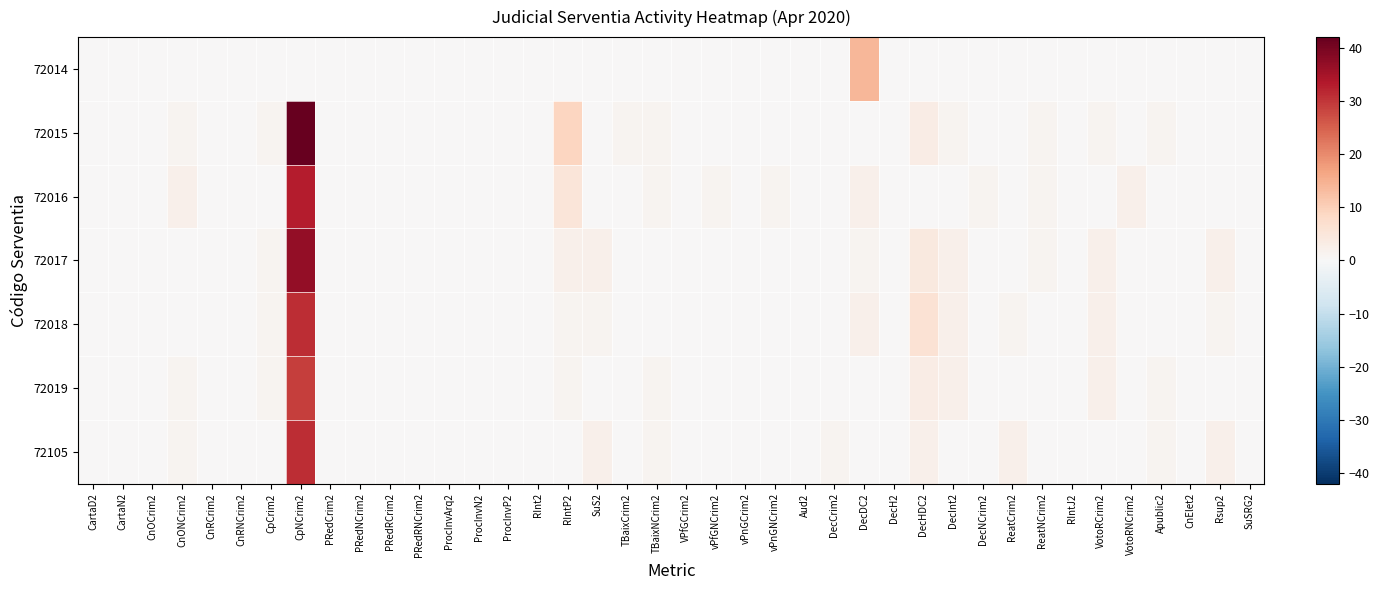

Reading right to left, extract all data points from this chart.

72014: SuSRG2=0	Rsup2=0	CnElet2=0	Apublic2=0	VotoRNCrim2=0	VotoRCrim2=0	RIntJ2=0	ReatNCrim2=0	ReatCrim2=0	DecNCrim2=0	DecInt2=0	DecHDC2=0	DecH2=0	DecDC2=14	DecCrim2=0	Aud2=0	vPnGNCrim2=0	vPnGCrim2=0	vPfGNCrim2=0	VPfGCrim2=0	TBaixNCrim2=0	TBaixCrim2=0	SuS2=0	RIntP2=0	RInt2=0	ProcInvP2=0	ProcInvN2=0	ProcInvArq2=0	PRedRNCrim2=0	PRedRCrim2=0	PRedNCrim2=0	PRedCrim2=0	CpNCrim2=0	CpCrim2=0	CnRNCrim2=0	CnRCrim2=0	CnONCrim2=0	CnOCrim2=0	CartaN2=0	CartaD2=0
72015: SuSRG2=0	Rsup2=0	CnElet2=0	Apublic2=1	VotoRNCrim2=0	VotoRCrim2=1	RIntJ2=0	ReatNCrim2=1	ReatCrim2=0	DecNCrim2=0	DecInt2=1	DecHDC2=3	DecH2=0	DecDC2=0	DecCrim2=0	Aud2=0	vPnGNCrim2=0	vPnGCrim2=0	vPfGNCrim2=0	VPfGCrim2=0	TBaixNCrim2=1	TBaixCrim2=1	SuS2=0	RIntP2=9	RInt2=0	ProcInvP2=0	ProcInvN2=0	ProcInvArq2=0	PRedRNCrim2=0	PRedRCrim2=0	PRedNCrim2=0	PRedCrim2=0	CpNCrim2=42	CpCrim2=1	CnRNCrim2=0	CnRCrim2=0	CnONCrim2=1	CnOCrim2=0	CartaN2=0	CartaD2=0
72016: SuSRG2=0	Rsup2=0	CnElet2=0	Apublic2=0	VotoRNCrim2=2	VotoRCrim2=0	RIntJ2=0	ReatNCrim2=1	ReatCrim2=0	DecNCrim2=1	DecInt2=0	DecHDC2=0	DecH2=0	DecDC2=2	DecCrim2=0	Aud2=0	vPnGNCrim2=1	vPnGCrim2=0	vPfGNCrim2=1	VPfGCrim2=0	TBaixNCrim2=1	TBaixCrim2=0	SuS2=0	RIntP2=5	RInt2=0	ProcInvP2=0	ProcInvN2=0	ProcInvArq2=0	PRedRNCrim2=0	PRedRCrim2=0	PRedNCrim2=0	PRedCrim2=0	CpNCrim2=33	CpCrim2=0	CnRNCrim2=0	CnRCrim2=0	CnONCrim2=2	CnOCrim2=0	CartaN2=0	CartaD2=0
72017: SuSRG2=0	Rsup2=2	CnElet2=0	Apublic2=0	VotoRNCrim2=0	VotoRCrim2=2	RIntJ2=0	ReatNCrim2=1	ReatCrim2=0	DecNCrim2=0	DecInt2=2	DecHDC2=4	DecH2=0	DecDC2=1	DecCrim2=0	Aud2=0	vPnGNCrim2=0	vPnGCrim2=0	vPfGNCrim2=0	VPfGCrim2=0	TBaixNCrim2=0	TBaixCrim2=0	SuS2=2	RIntP2=2	RInt2=0	ProcInvP2=0	ProcInvN2=0	ProcInvArq2=0	PRedRNCrim2=0	PRedRCrim2=0	PRedNCrim2=0	PRedCrim2=0	CpNCrim2=37	CpCrim2=1	CnRNCrim2=0	CnRCrim2=0	CnONCrim2=0	CnOCrim2=0	CartaN2=0	CartaD2=0
72018: SuSRG2=0	Rsup2=1	CnElet2=0	Apublic2=0	VotoRNCrim2=0	VotoRCrim2=2	RIntJ2=0	ReatNCrim2=0	ReatCrim2=1	DecNCrim2=0	DecInt2=2	DecHDC2=6	DecH2=0	DecDC2=2	DecCrim2=0	Aud2=0	vPnGNCrim2=0	vPnGCrim2=0	vPfGNCrim2=0	VPfGCrim2=0	TBaixNCrim2=0	TBaixCrim2=0	SuS2=1	RIntP2=1	RInt2=0	ProcInvP2=0	ProcInvN2=0	ProcInvArq2=0	PRedRNCrim2=0	PRedRCrim2=0	PRedNCrim2=0	PRedCrim2=0	CpNCrim2=31	CpCrim2=1	CnRNCrim2=0	CnRCrim2=0	CnONCrim2=0	CnOCrim2=0	CartaN2=0	CartaD2=0
72019: SuSRG2=0	Rsup2=0	CnElet2=0	Apublic2=1	VotoRNCrim2=0	VotoRCrim2=2	RIntJ2=0	ReatNCrim2=0	ReatCrim2=0	DecNCrim2=0	DecInt2=2	DecHDC2=3	DecH2=0	DecDC2=0	DecCrim2=0	Aud2=0	vPnGNCrim2=0	vPnGCrim2=0	vPfGNCrim2=0	VPfGCrim2=0	TBaixNCrim2=1	TBaixCrim2=0	SuS2=0	RIntP2=1	RInt2=0	ProcInvP2=0	ProcInvN2=0	ProcInvArq2=0	PRedRNCrim2=0	PRedRCrim2=0	PRedNCrim2=0	PRedCrim2=0	CpNCrim2=29	CpCrim2=1	CnRNCrim2=0	CnRCrim2=0	CnONCrim2=1	CnOCrim2=0	CartaN2=0	CartaD2=0
72105: SuSRG2=0	Rsup2=2	CnElet2=0	Apublic2=1	VotoRNCrim2=0	VotoRCrim2=0	RIntJ2=0	ReatNCrim2=0	ReatCrim2=2	DecNCrim2=0	DecInt2=0	DecHDC2=2	DecH2=0	DecDC2=0	DecCrim2=1	Aud2=0	vPnGNCrim2=0	vPnGCrim2=0	vPfGNCrim2=0	VPfGCrim2=0	TBaixNCrim2=1	TBaixCrim2=0	SuS2=2	RIntP2=0	RInt2=0	ProcInvP2=0	ProcInvN2=0	ProcInvArq2=0	PRedRNCrim2=0	PRedRCrim2=0	PRedNCrim2=0	PRedCrim2=0	CpNCrim2=31	CpCrim2=0	CnRNCrim2=0	CnRCrim2=0	CnONCrim2=1	CnOCrim2=0	CartaN2=0	CartaD2=0